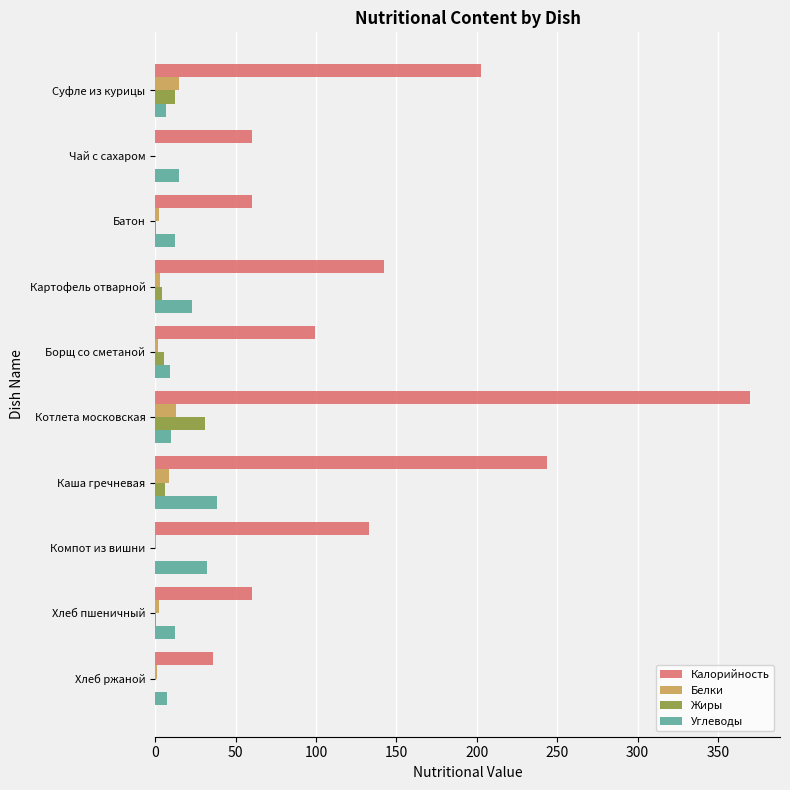

What is the maximum value for Калорийность?

370.0